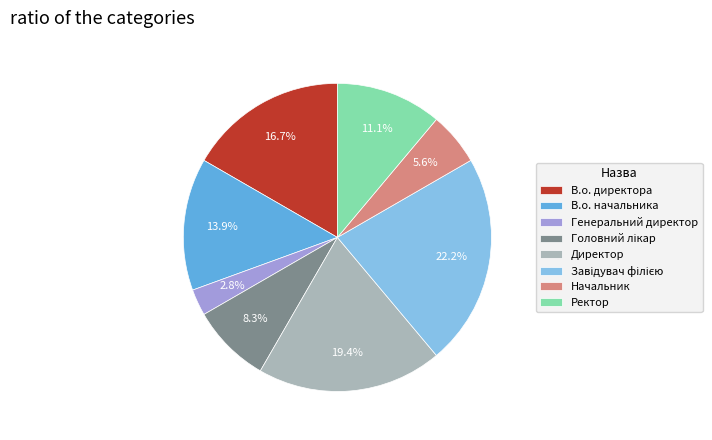

What percentage is NOT represented by Ректор?

88.9%